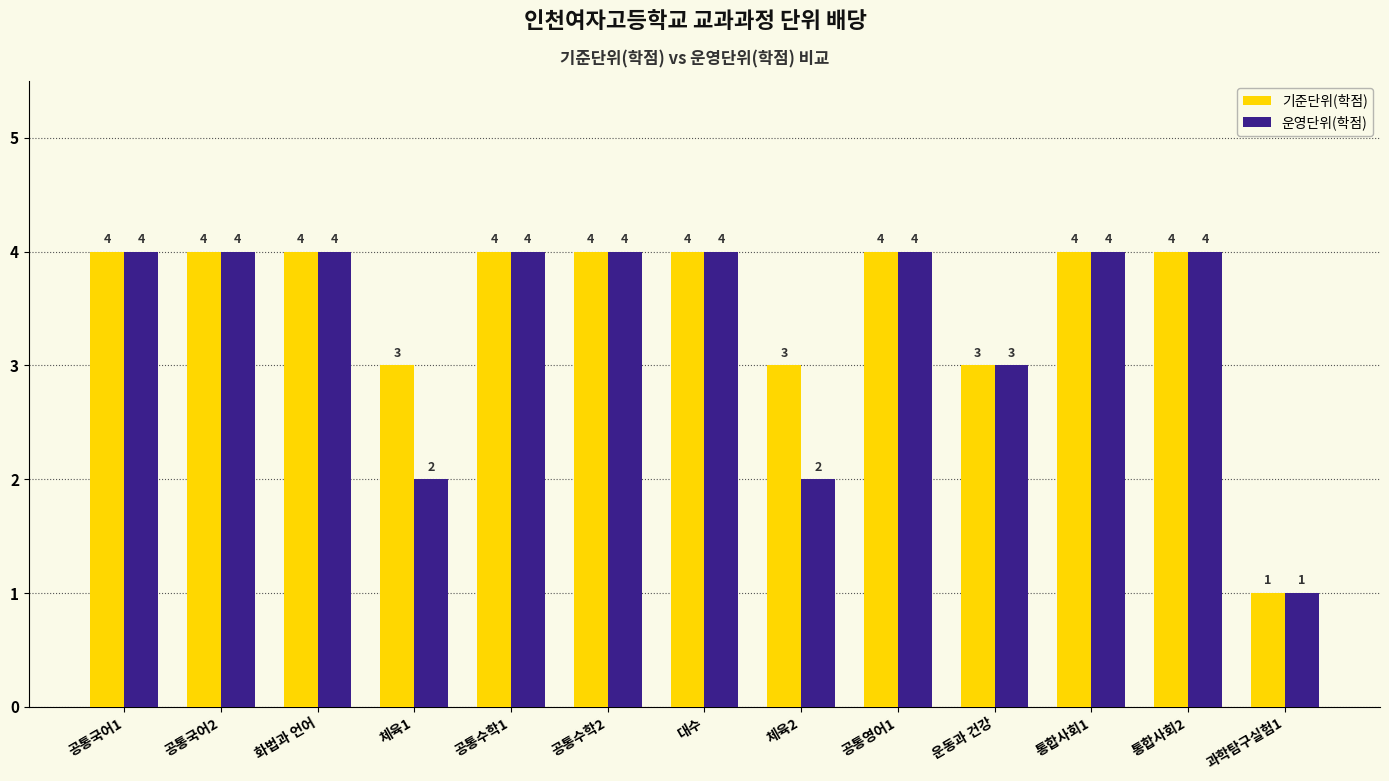

Count the 기준단위(학점) values in the range 3 to 4.

12